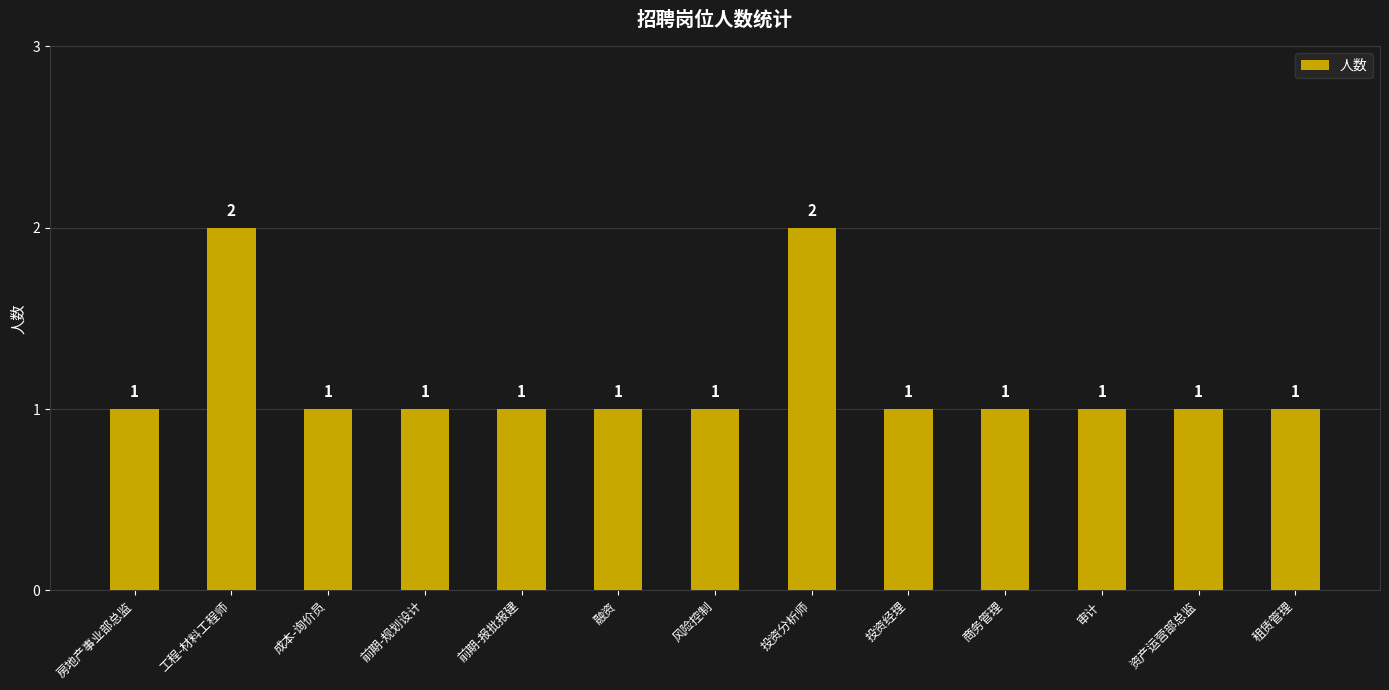

What position from the right is 风险控制?

7